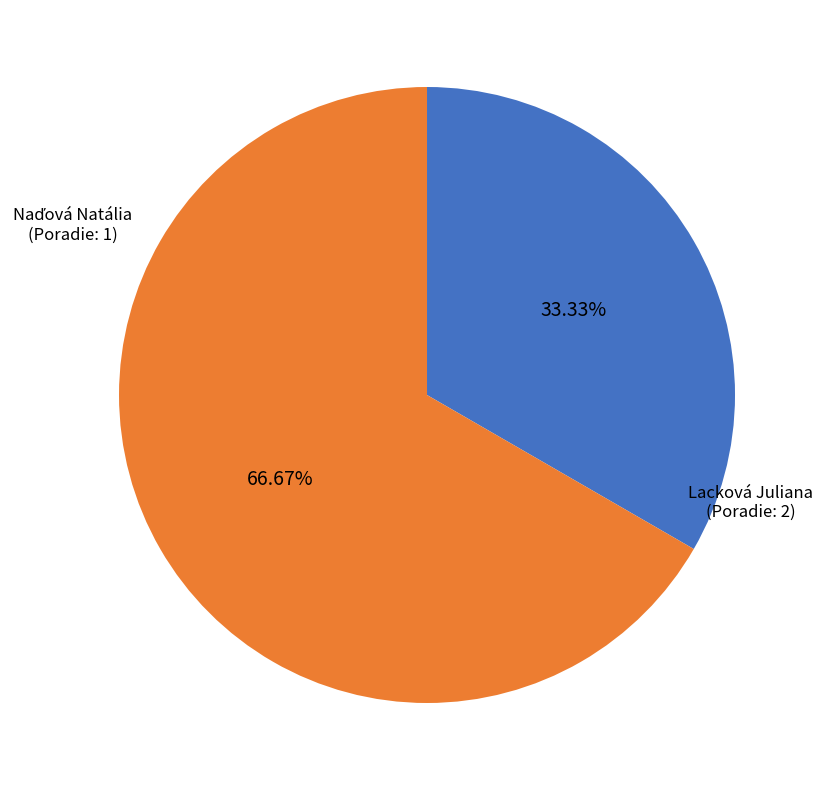

Is there a majority slice in this chart?

Yes